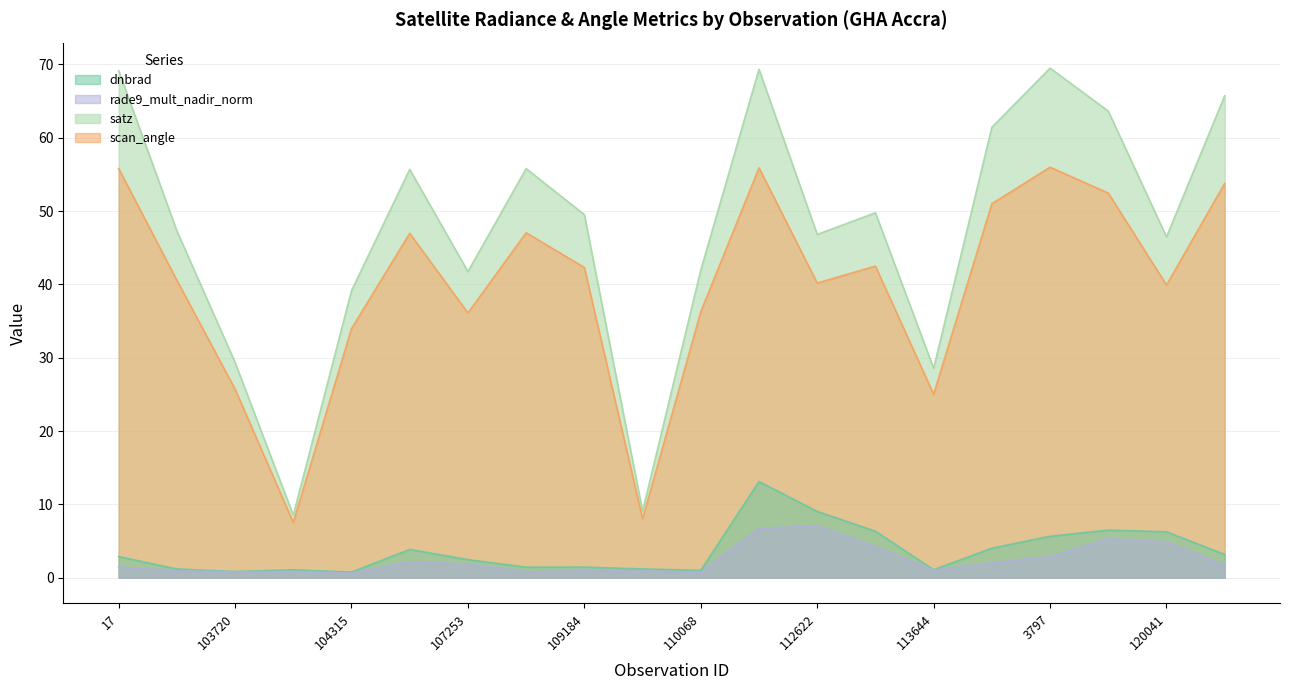

What is the sum of all rade9_mult_nadir_norm values?

48.3